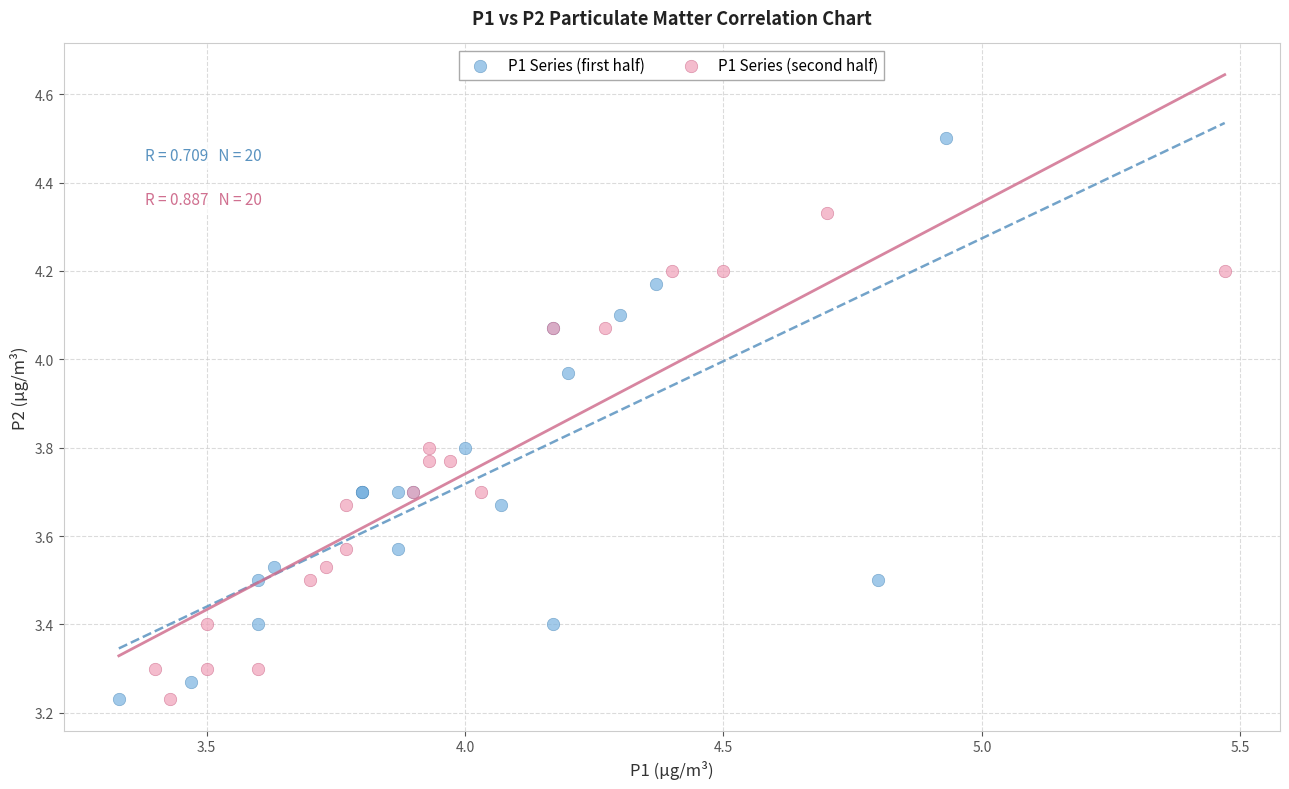

Which series contains the highest Y value?

P1 Series (first half)